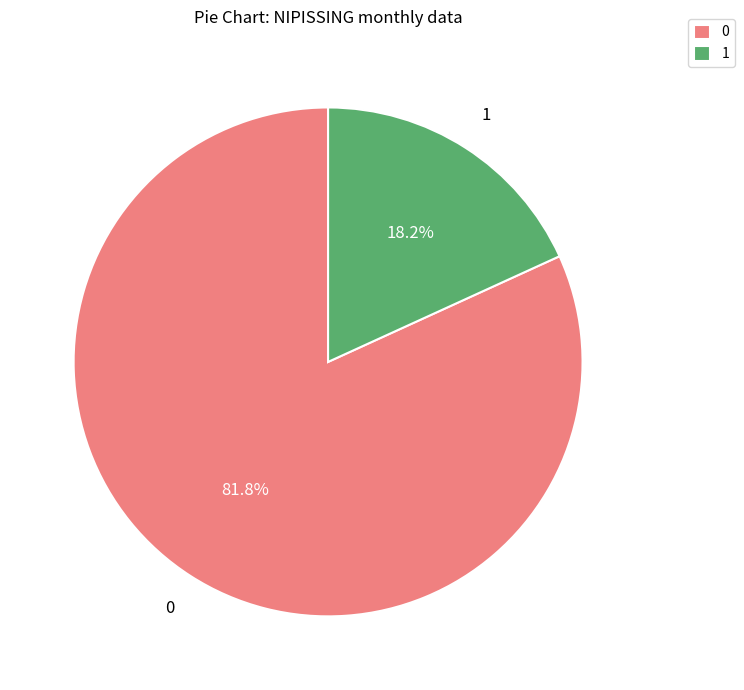

What portion of the pie excludes 0?

18.2%